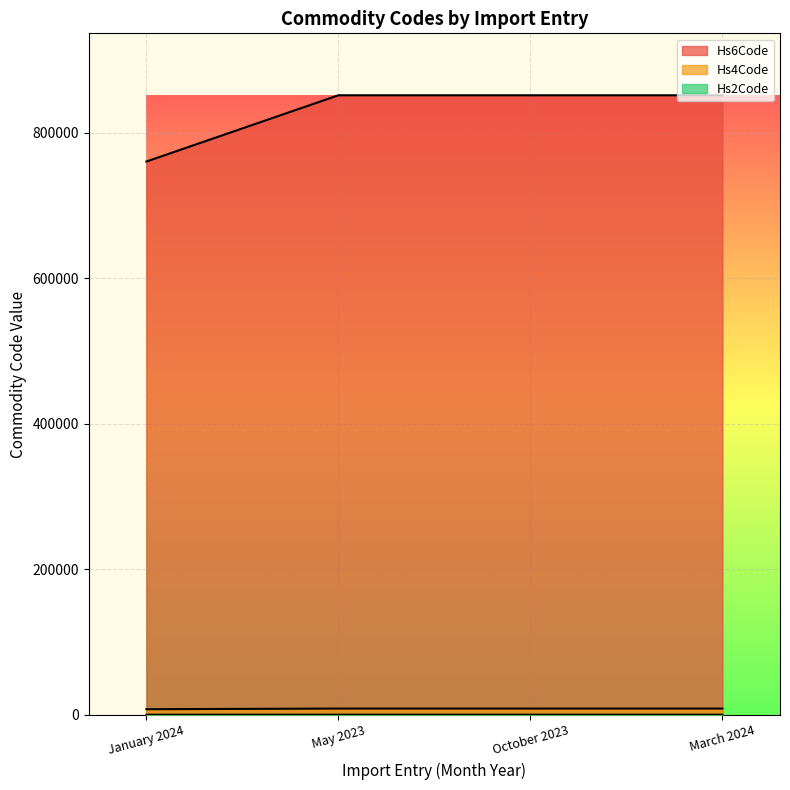

True or false: Hs4Code and Hs2Code cross at least once.

False